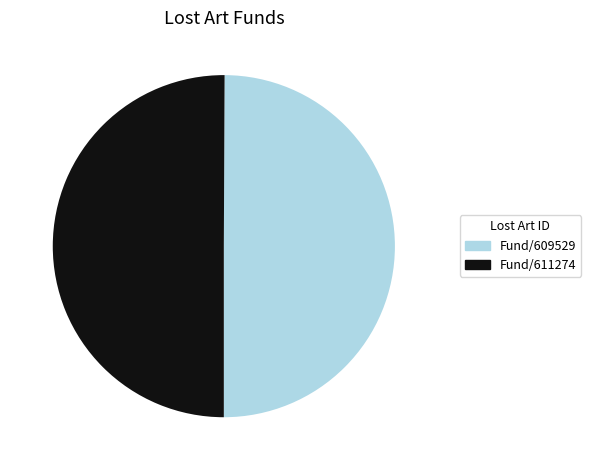

How many slices are in this pie chart?

2